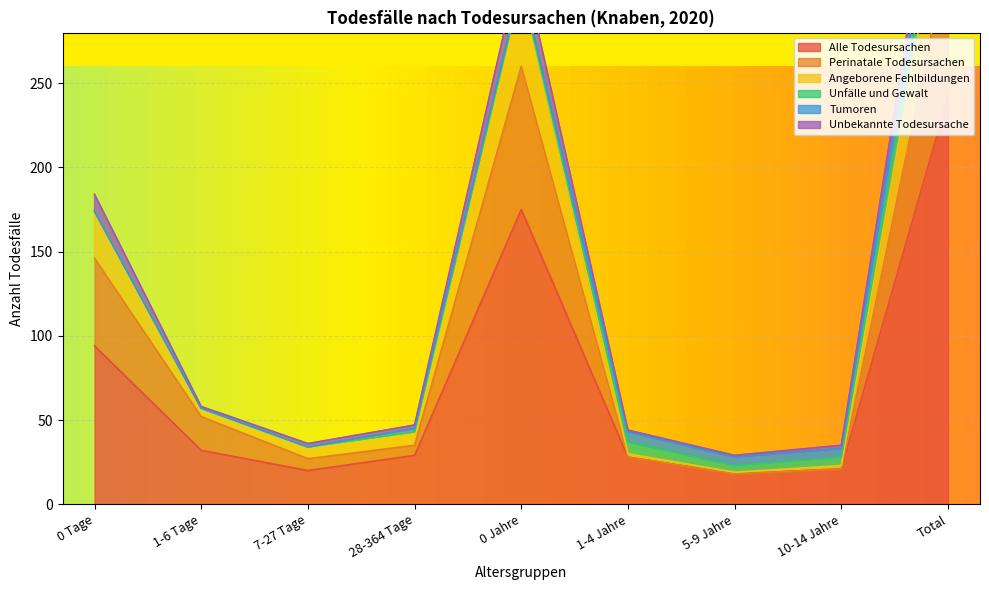

True or false: Angeborene Fehlbildungen and Perinatale Todesursachen cross at least once.

False